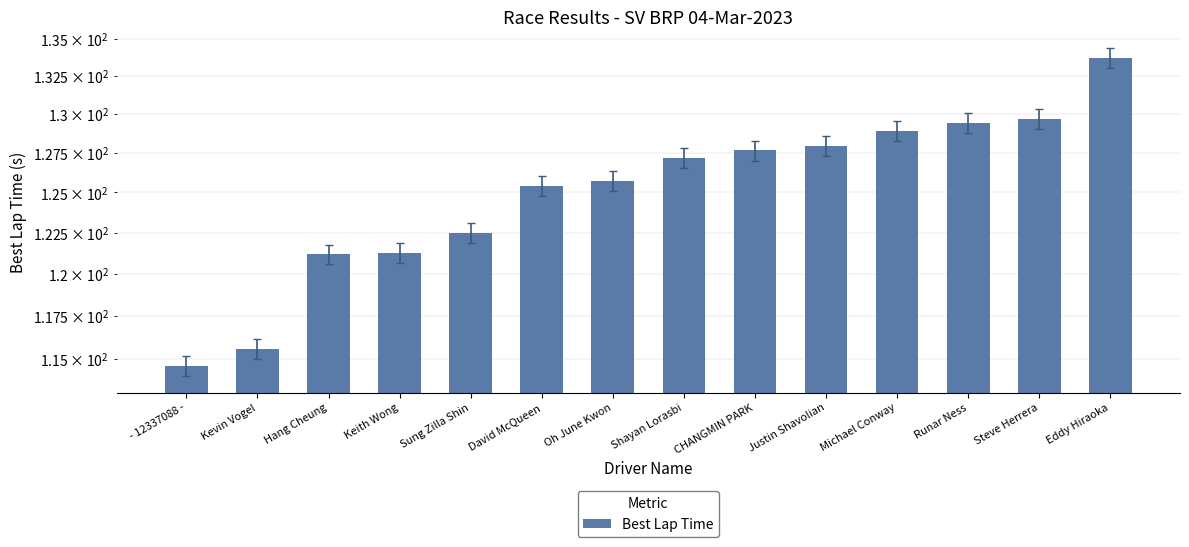

Is it true that the value at Steve Herrera is 194.2?

False